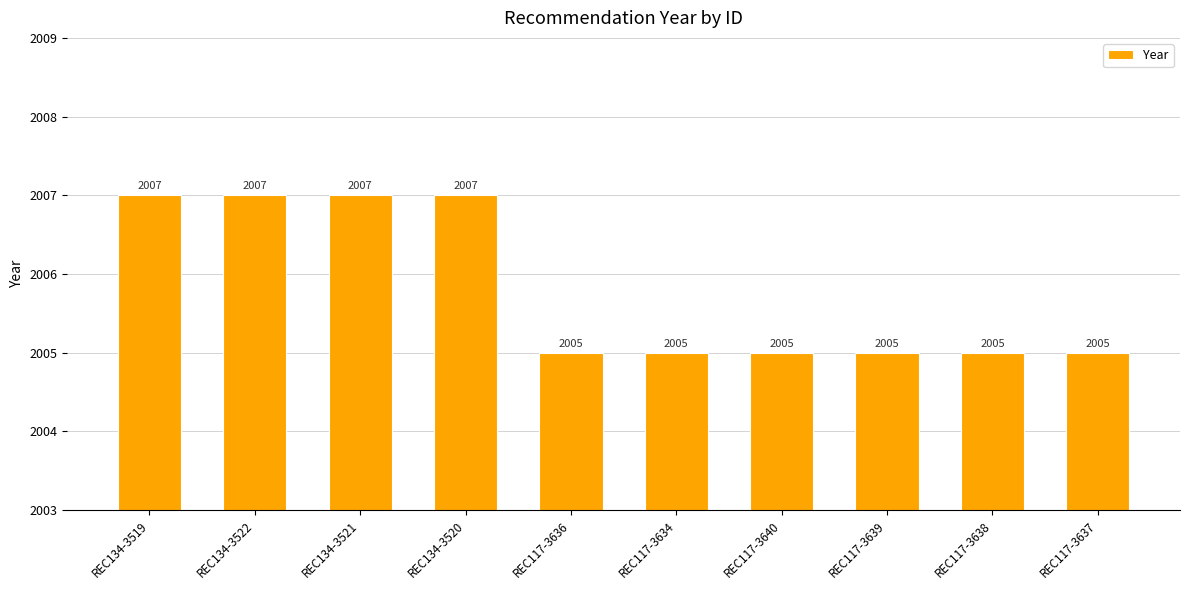

What is the difference between the maximum and minimum values?

2